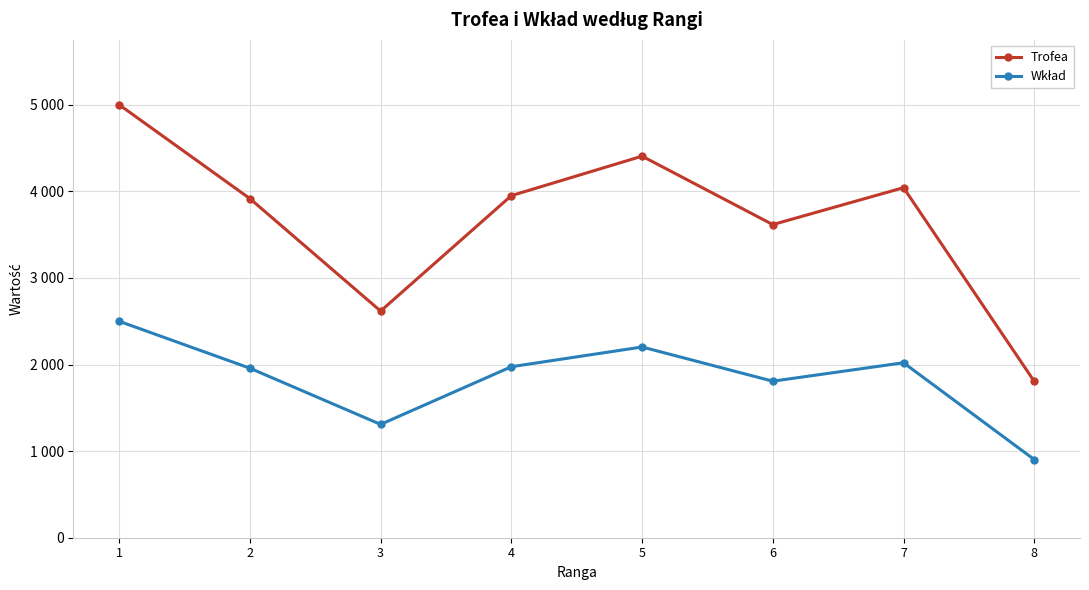

At which category does the chart reach its peak across all series?

1